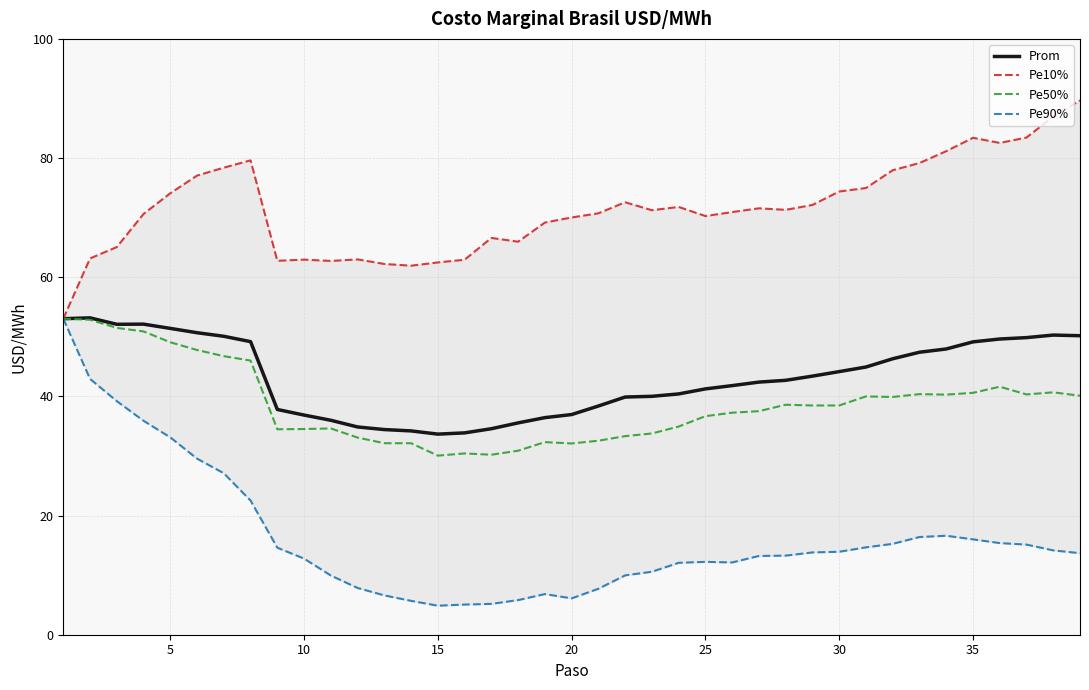

What is the sum of all Pe50% values?

1510.4